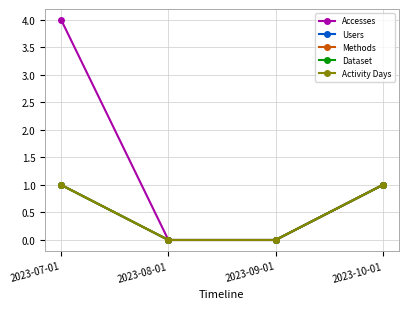

Which label corresponds to the smallest value in the chart?

2023-08-01